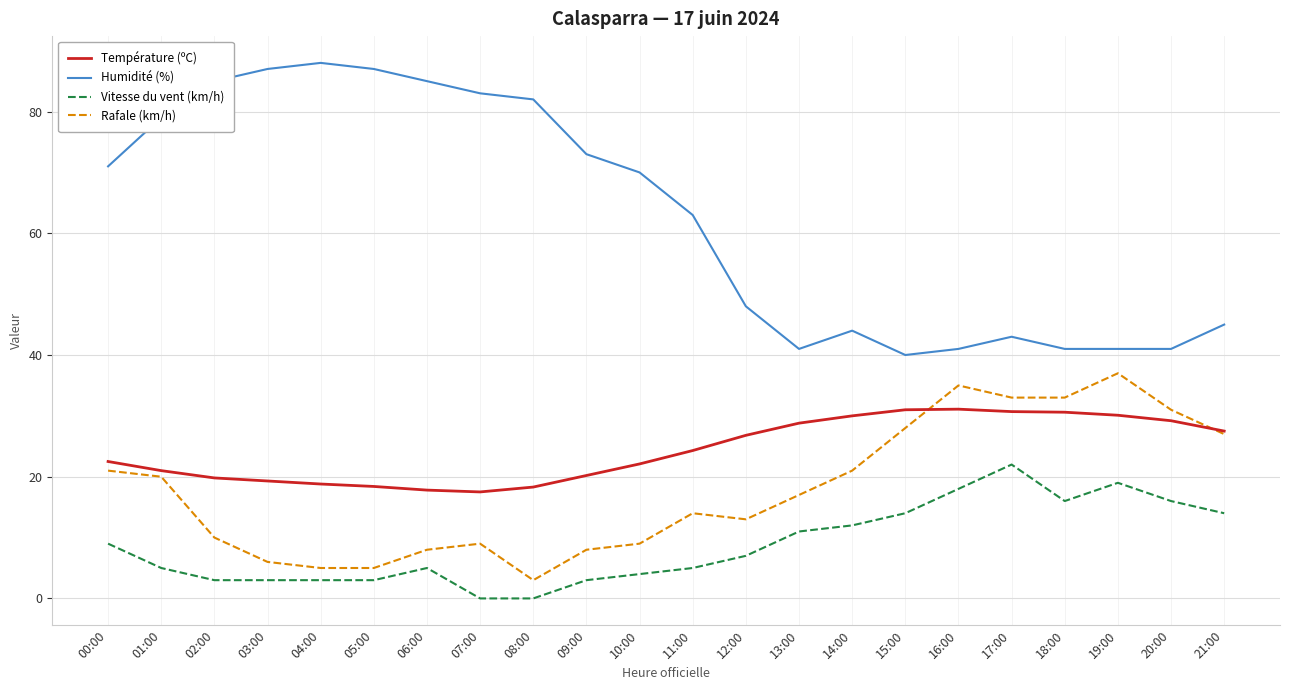

List the series in order of their peak value, highest first.

Humidité (%), Rafale (km/h), Température (ºC), Vitesse du vent (km/h)